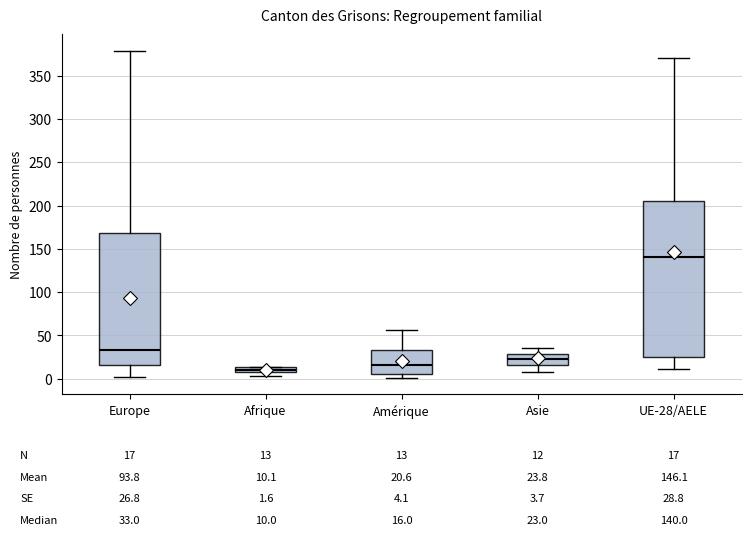

Which box has the lowest median line?

Afrique